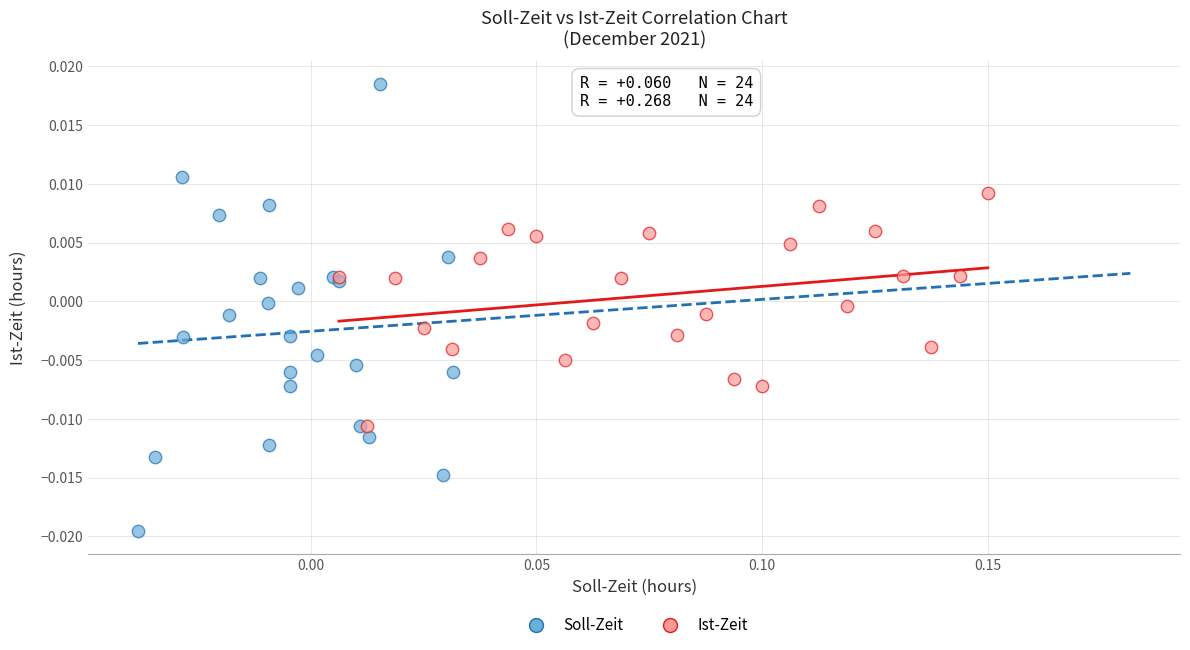

Which series contains the highest Y value?

Soll-Zeit